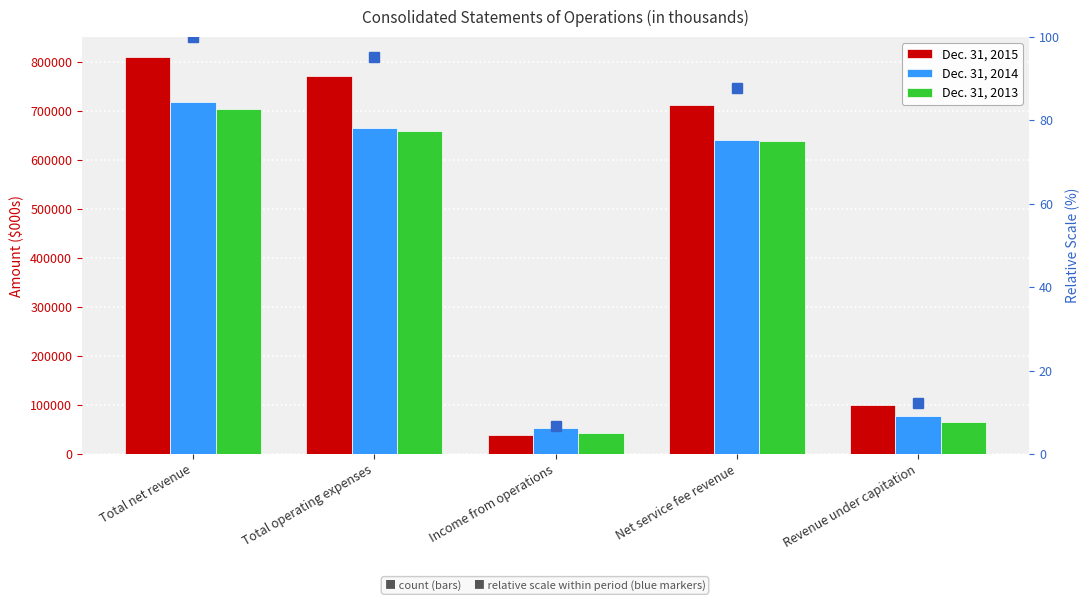

Reading left to right, extract all data points from this chart.

Dec. 31, 2015: Total net revenue=809628	Total operating expenses=770511	Income from operations=39117	Net service fee revenue=710723	Revenue under capitation=98905
Dec. 31, 2014: Total net revenue=717569	Total operating expenses=664264	Income from operations=53305	Net service fee revenue=640329	Revenue under capitation=77240
Dec. 31, 2013: Total net revenue=702986	Total operating expenses=659383	Income from operations=43603	Net service fee revenue=637396	Revenue under capitation=65590